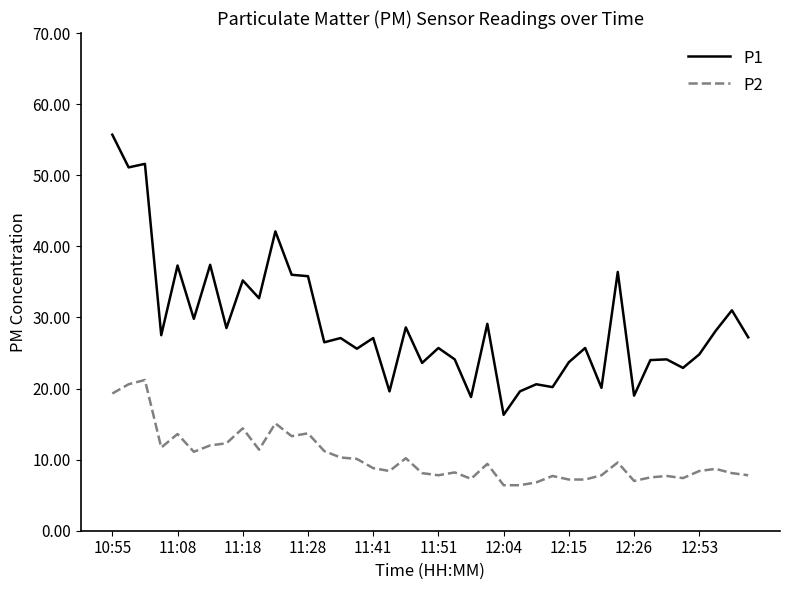

True or false: P1 and P2 intersect in this chart.

False